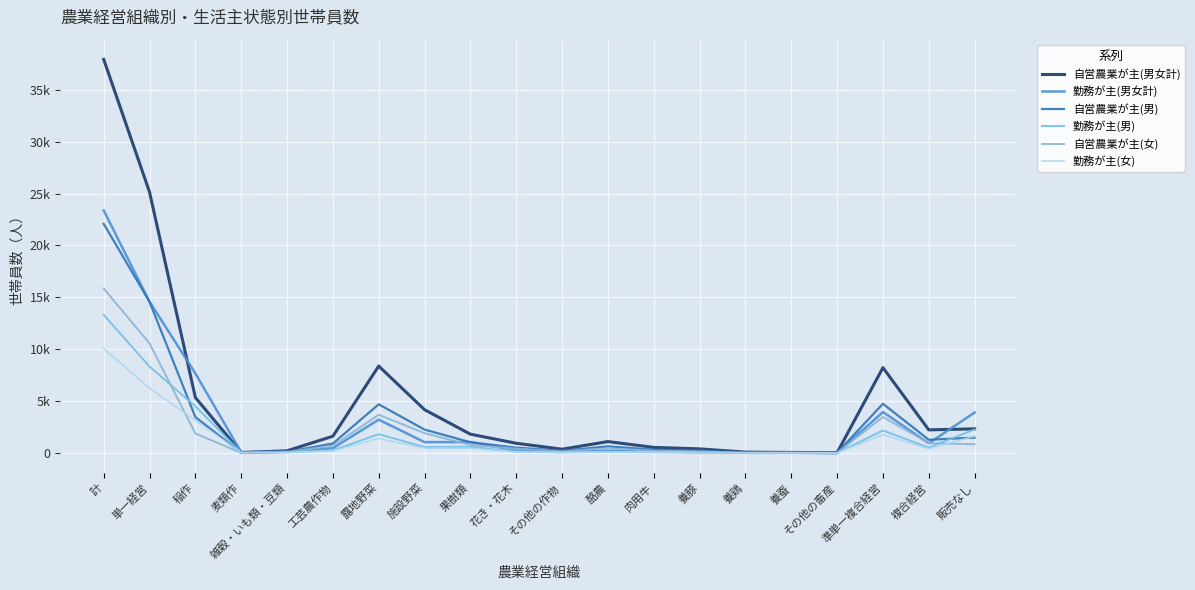

At which category is the sum across all series the highest?

計